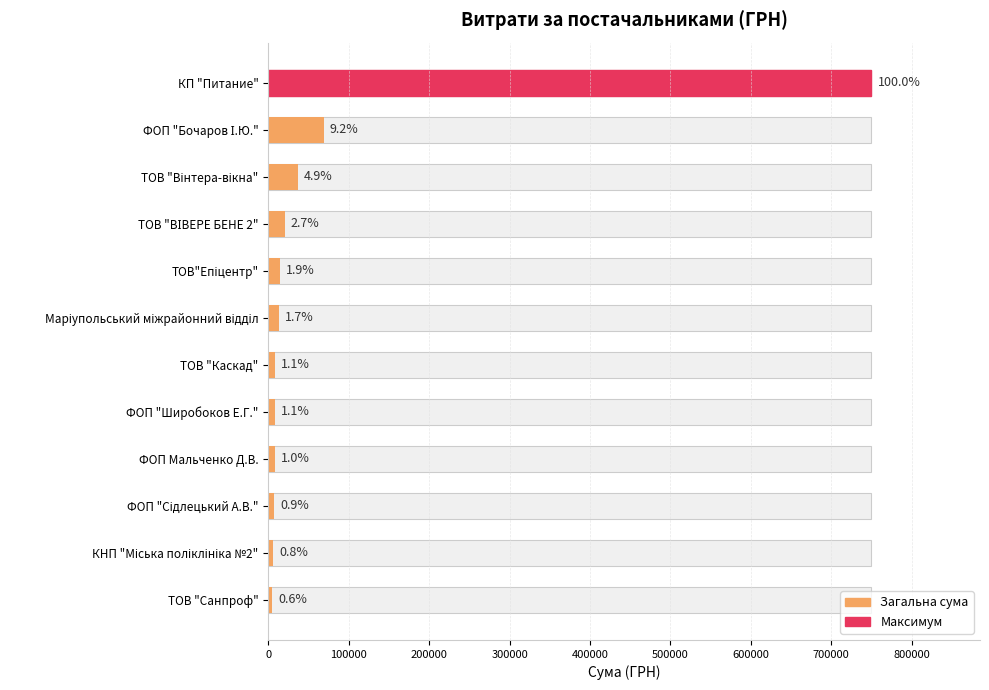

Between ФОП "Широбоков Е.Г." and КНП "Міська поліклініка №2", which is larger?

ФОП "Широбоков Е.Г."